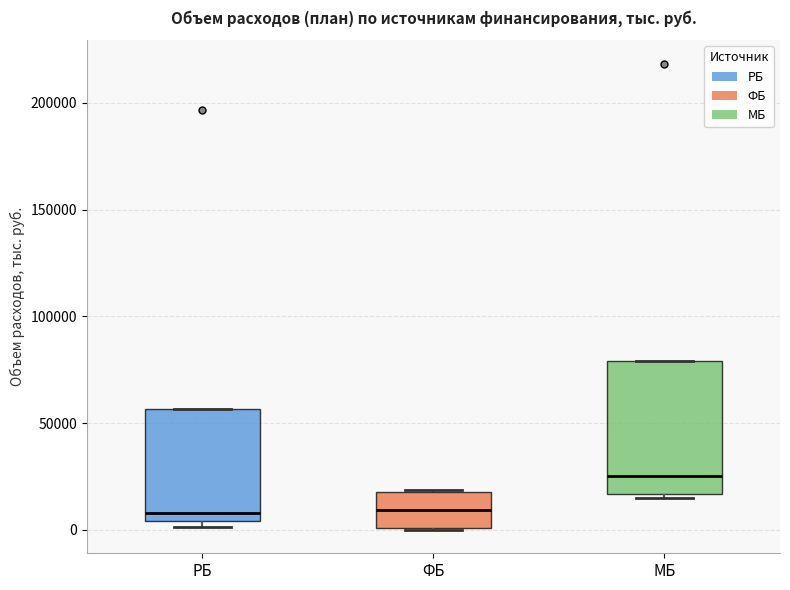

Comparing the boxes themselves (not the whiskers), which one is the tallest?

МБ